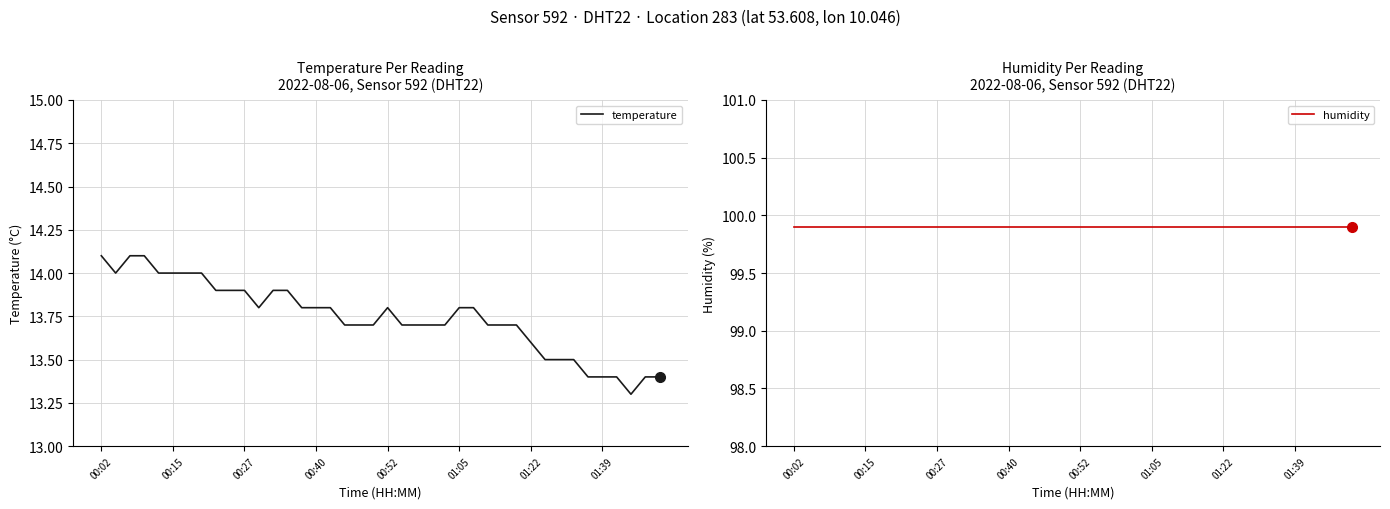

Which label corresponds to the largest value in the chart?

00:02